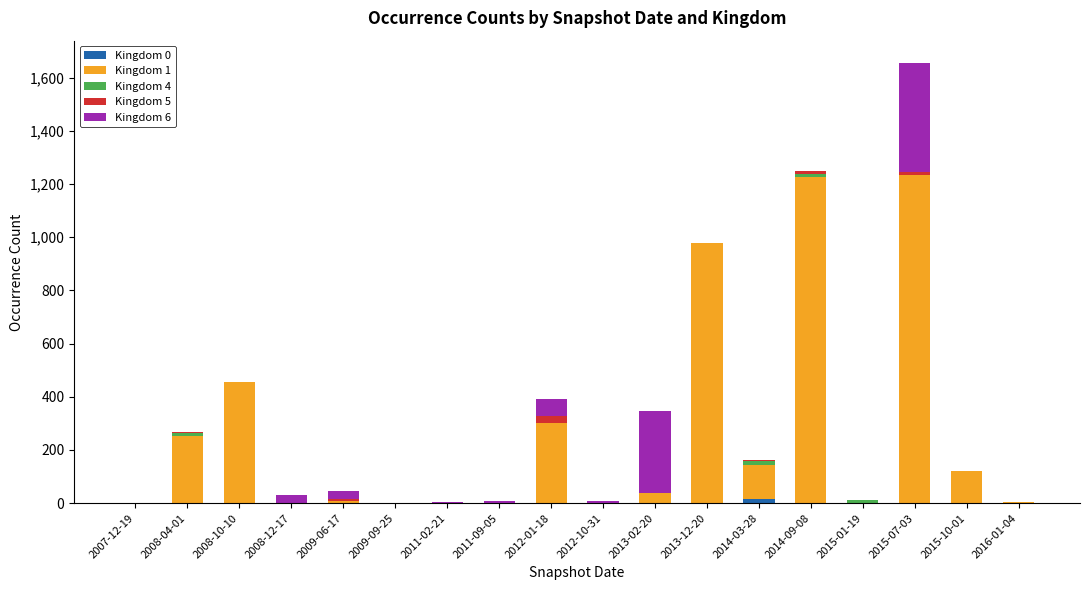

Are the bars horizontal?

No